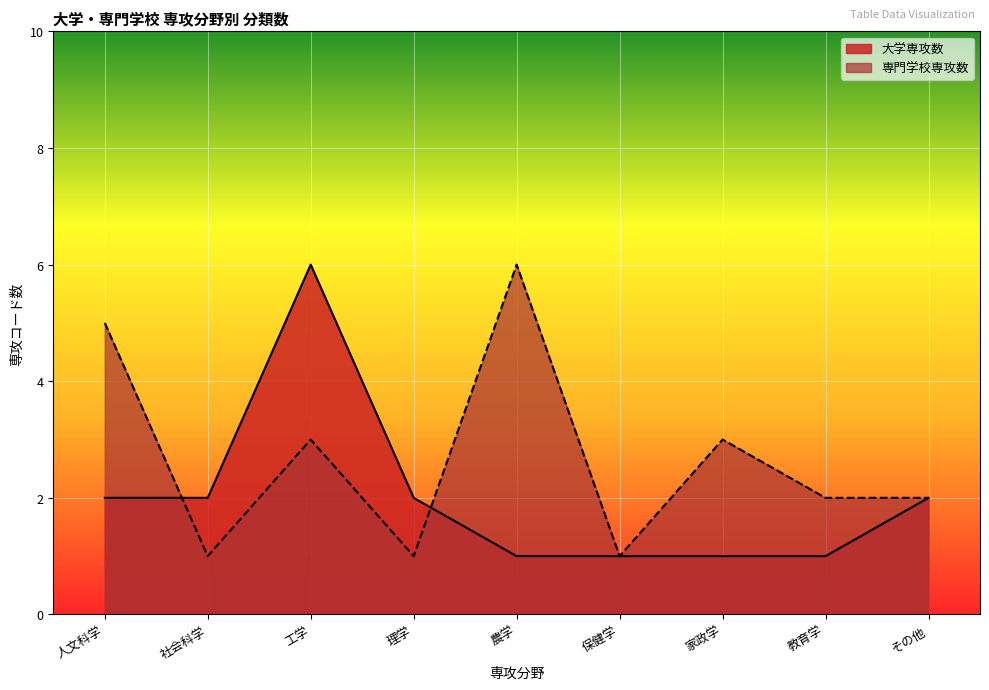

What is the value of the 専門学校専攻数 point at the 6th from the left?

1